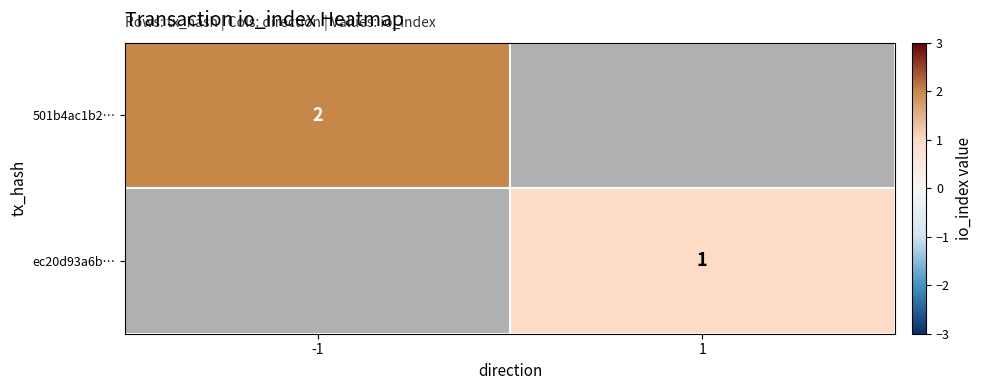

At how many categories does at least one series exceed 1?

1